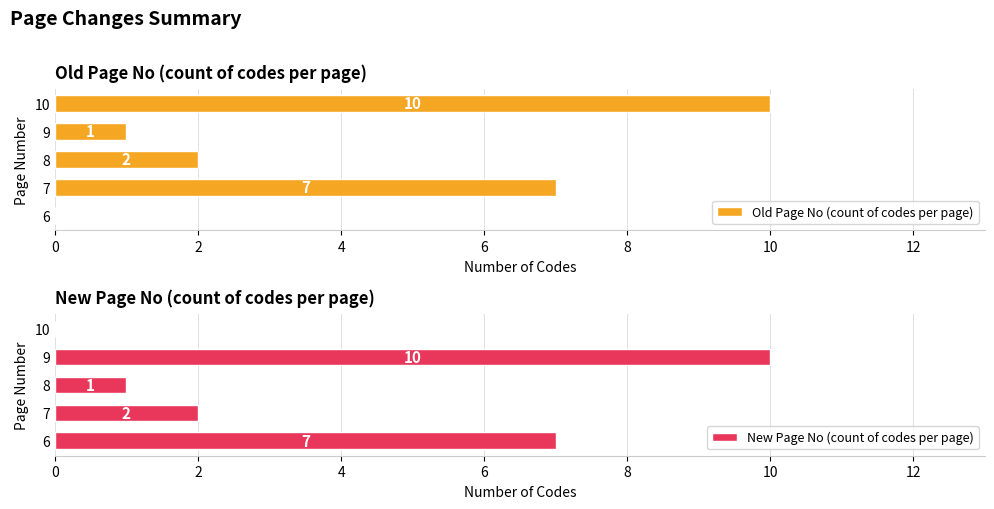

What is the approximate value of Old Page No (count of codes per page) at 7, to the nearest 10?

10